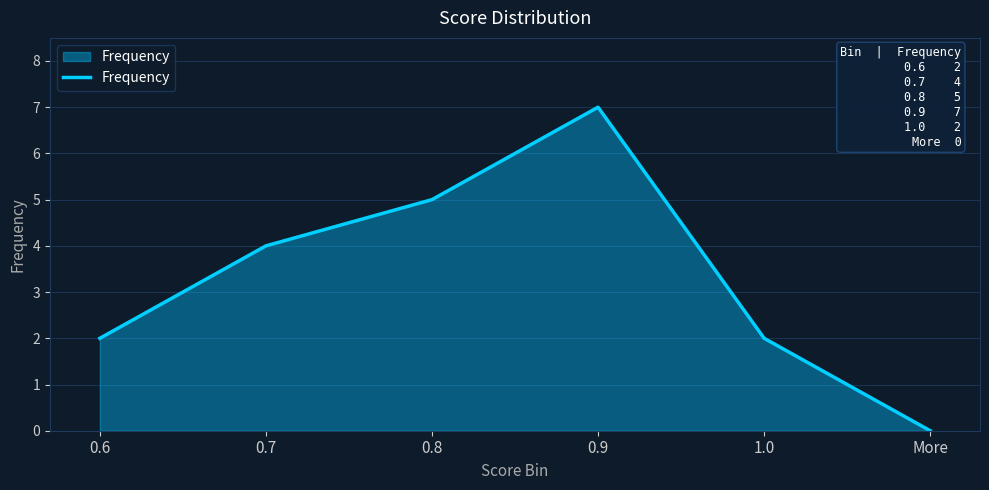

What is the sum of all values?

20